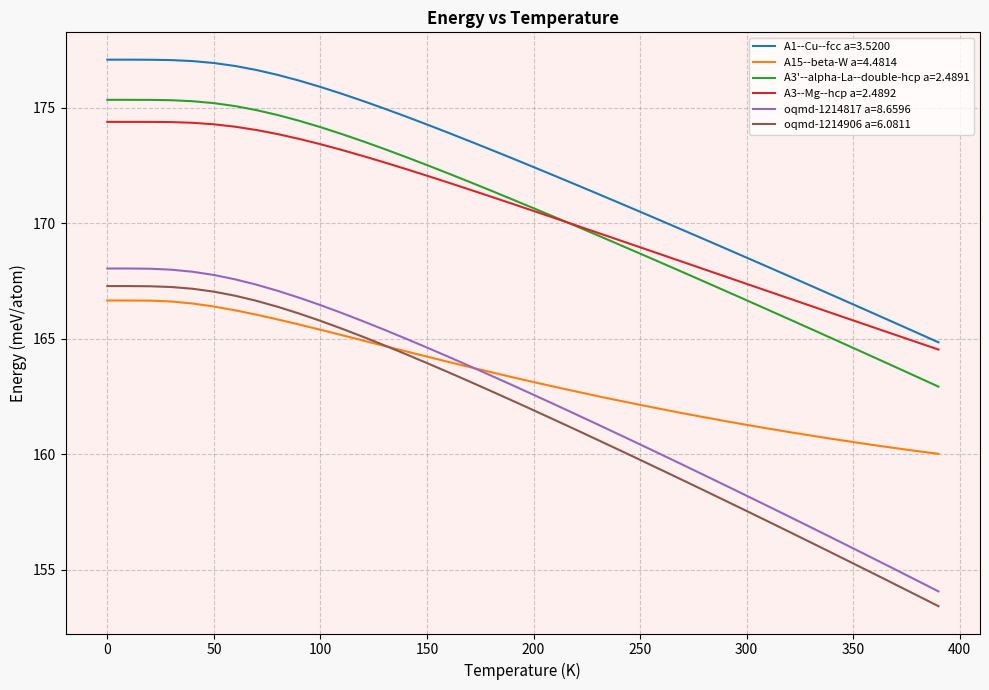

Which series has the largest range (max minus min)?

oqmd-1214817 a=8.6596